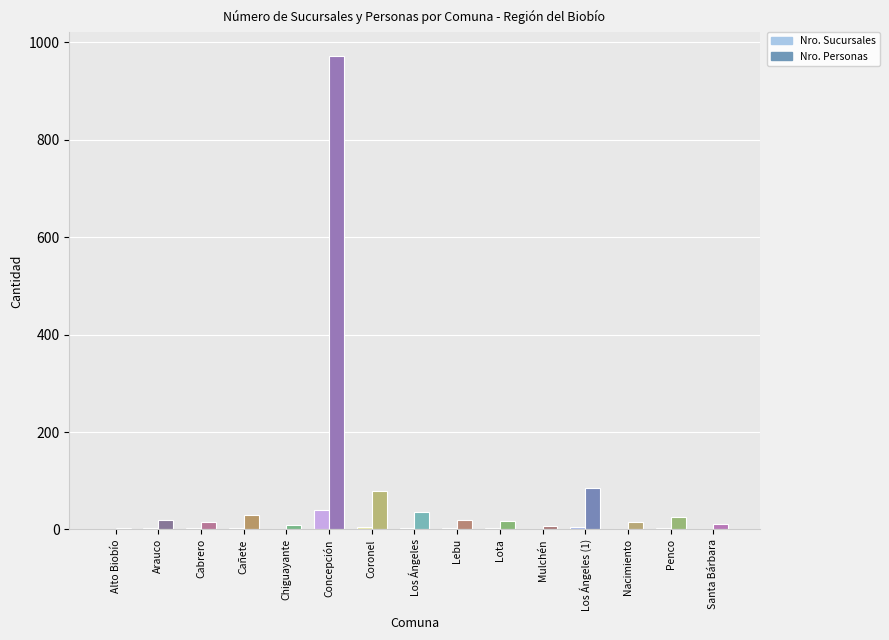

How many bars are there in total?

30